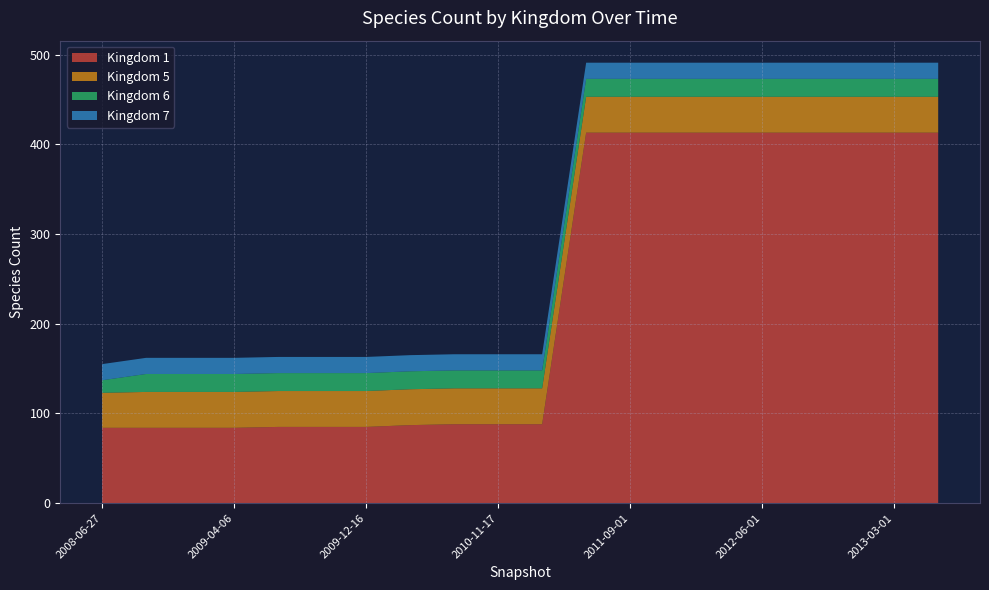

Reading left to right, list all the values displayed in this chart.

1: 2008-06-27=84	2008-10-10=84	2008-12-17=84	2009-04-06=84	2009-06-17=85	2009-09-25=85	2009-12-16=85	2010-04-01=87	2010-07-26=88	2010-11-17=88	2011-02-21=88	2011-06-01=413	2011-09-01=413	2011-12-01=413	2012-03-01=413	2012-06-01=413	2012-09-01=413	2012-12-01=413	2013-03-01=413	2013-06-01=413
5: 2008-06-27=39	2008-10-10=40	2008-12-17=40	2009-04-06=40	2009-06-17=40	2009-09-25=40	2009-12-16=40	2010-04-01=40	2010-07-26=40	2010-11-17=40	2011-02-21=40	2011-06-01=40	2011-09-01=40	2011-12-01=40	2012-03-01=40	2012-06-01=40	2012-09-01=40	2012-12-01=40	2013-03-01=40	2013-06-01=40
6: 2008-06-27=14	2008-10-10=20	2008-12-17=20	2009-04-06=20	2009-06-17=20	2009-09-25=20	2009-12-16=20	2010-04-01=20	2010-07-26=20	2010-11-17=20	2011-02-21=20	2011-06-01=20	2011-09-01=20	2011-12-01=20	2012-03-01=20	2012-06-01=20	2012-09-01=20	2012-12-01=20	2013-03-01=20	2013-06-01=20
7: 2008-06-27=18	2008-10-10=18	2008-12-17=18	2009-04-06=18	2009-06-17=18	2009-09-25=18	2009-12-16=18	2010-04-01=18	2010-07-26=18	2010-11-17=18	2011-02-21=18	2011-06-01=18	2011-09-01=18	2011-12-01=18	2012-03-01=18	2012-06-01=18	2012-09-01=18	2012-12-01=18	2013-03-01=18	2013-06-01=18